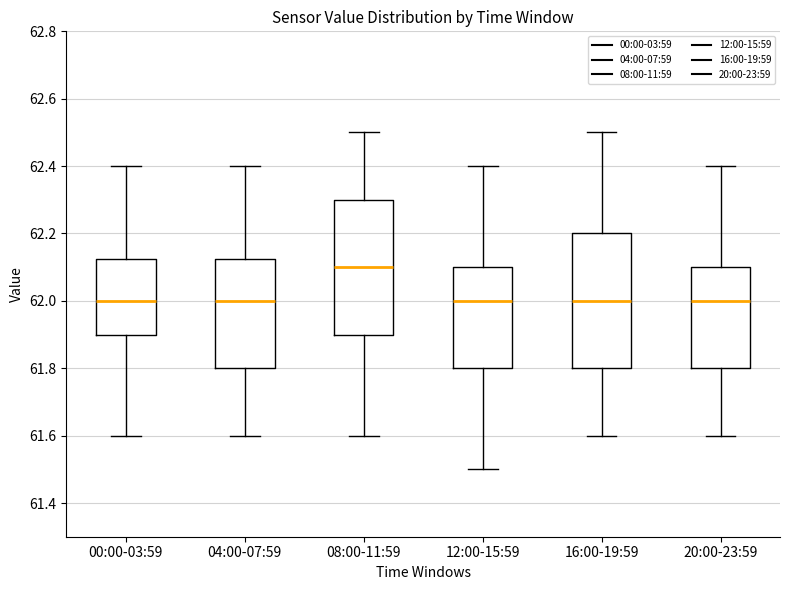

Reading left to right, transcribe this box plot: for each box, give where its median line is, the range the box spans, and where its two whiskers end, as read against the y-axis. The values are not printed on the chart, so give them approximately, as read against the axis.

00:00-03:59: median 62.00, box 61.90 to 62.12, whiskers 61.60 to 62.40
04:00-07:59: median 62.00, box 61.80 to 62.12, whiskers 61.60 to 62.40
08:00-11:59: median 62.10, box 61.90 to 62.30, whiskers 61.60 to 62.50
12:00-15:59: median 62.00, box 61.80 to 62.10, whiskers 61.50 to 62.40
16:00-19:59: median 62.00, box 61.80 to 62.20, whiskers 61.60 to 62.50
20:00-23:59: median 62.00, box 61.80 to 62.10, whiskers 61.60 to 62.40